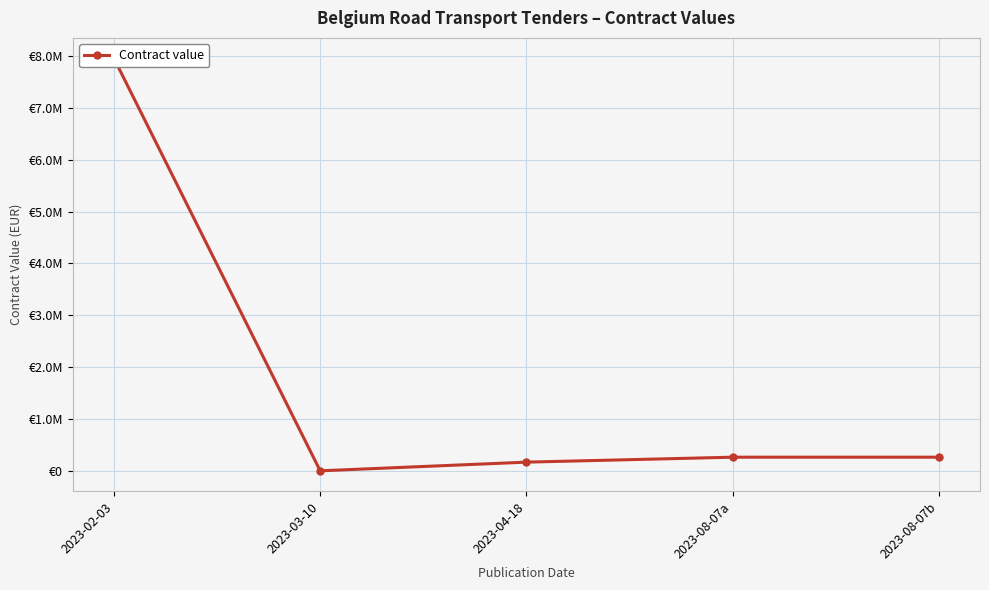

Which label corresponds to the smallest value in the chart?

2023-03-10